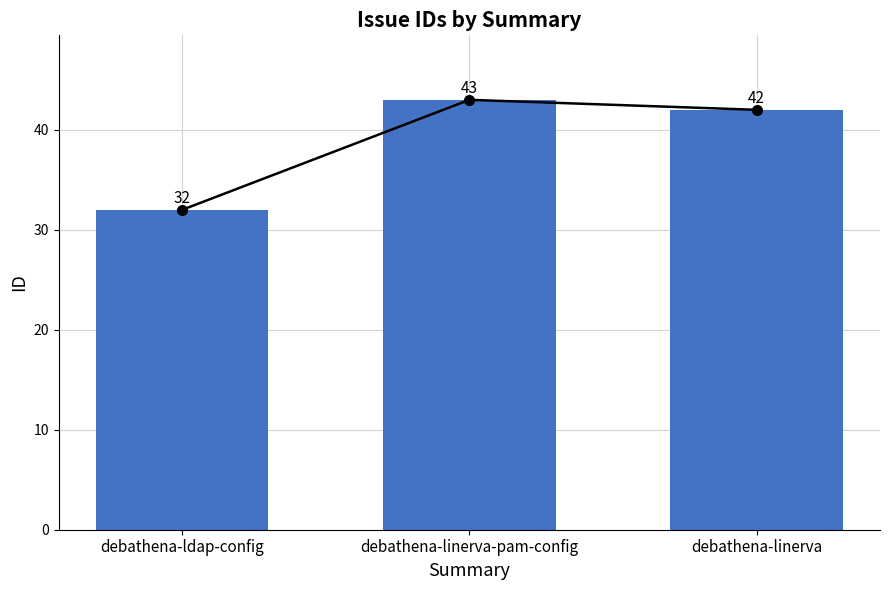

Between debathena-ldap-config and debathena-linerva, which is larger?

debathena-linerva